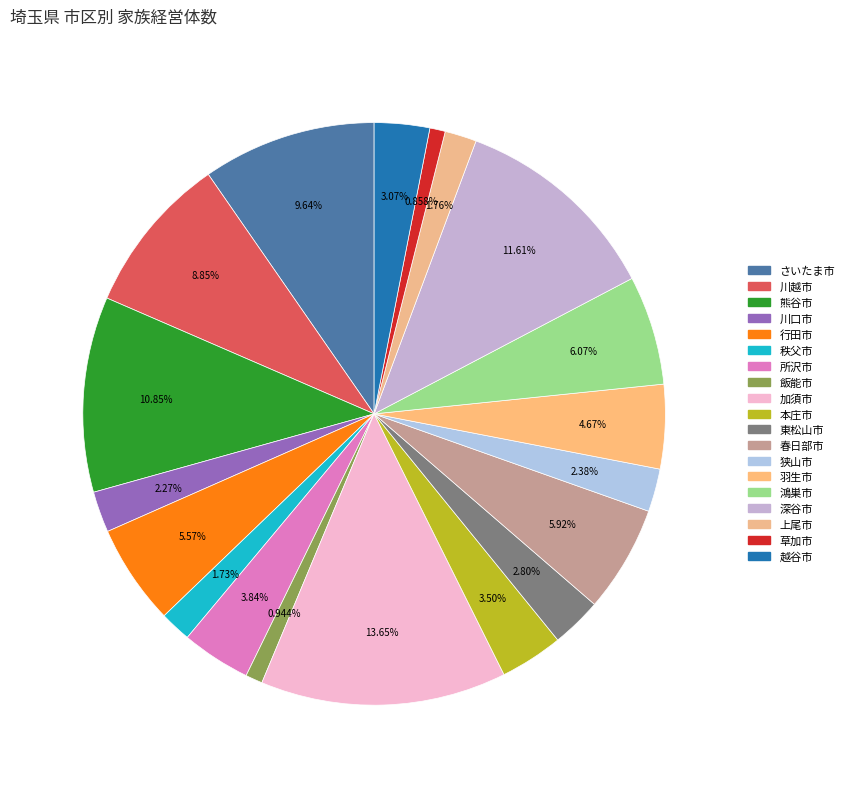

How many slices are in this pie chart?

19